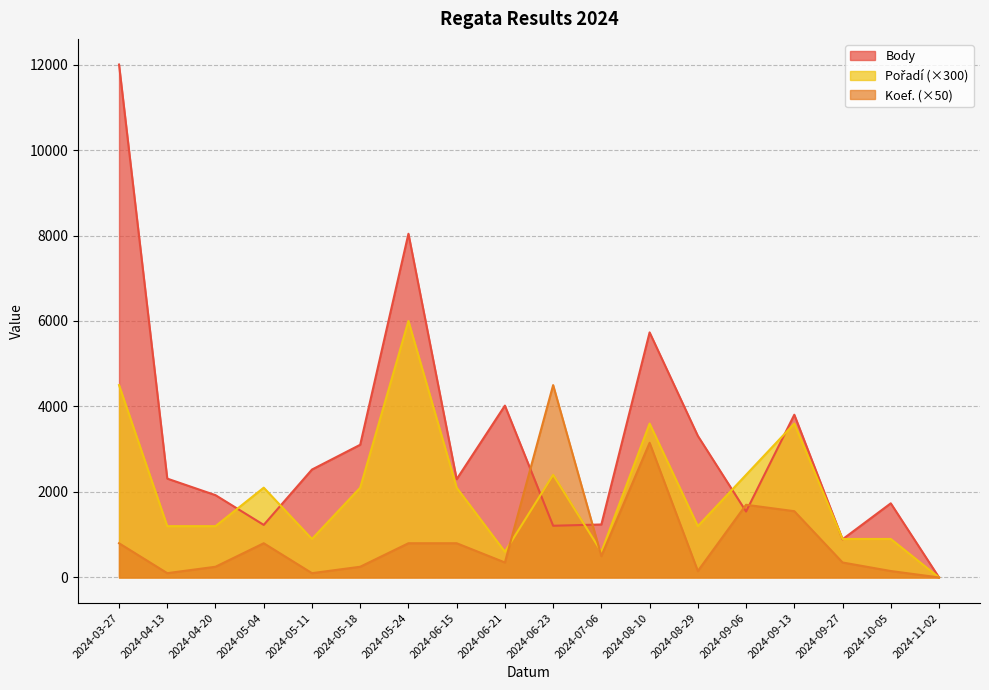

Count the number of data series in this chart.

3